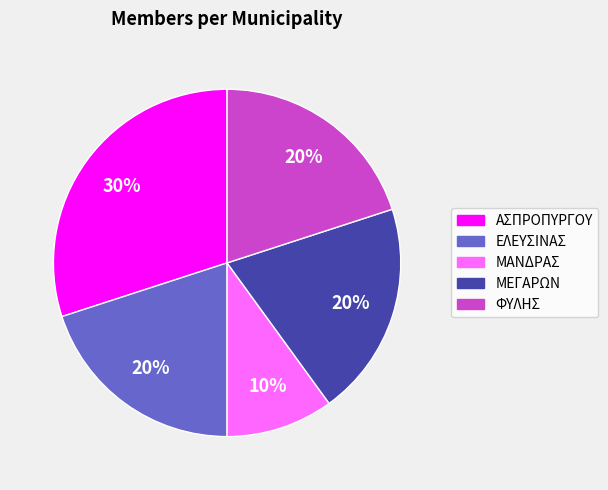

What percentage is the ΜΕΓΑΡΩΝ slice, to the nearest percent?

20%